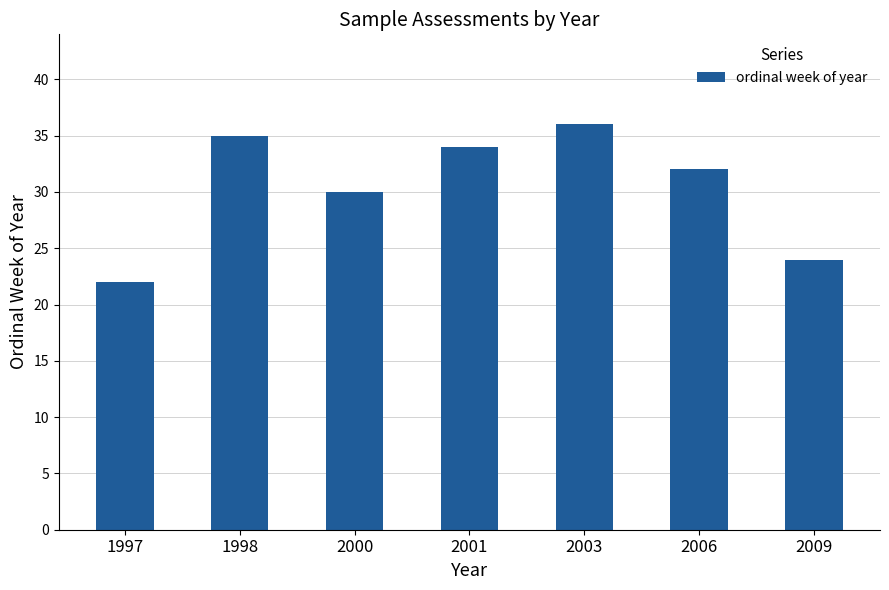

What is the maximum value shown in the chart?

36